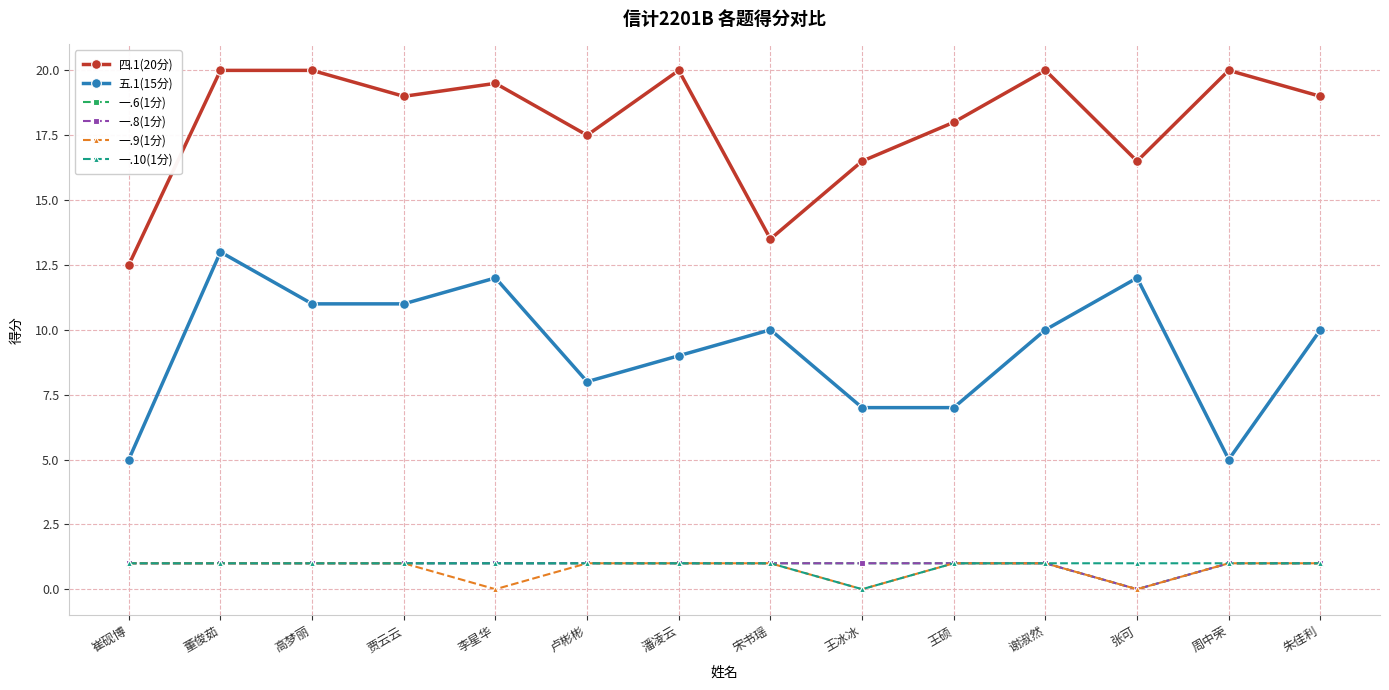

Which series has the widest spread of values?

五.1(15分)